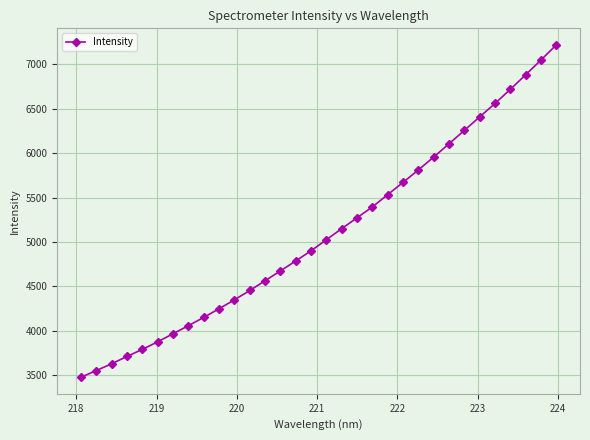

What is the maximum value shown in the chart?

7217.0